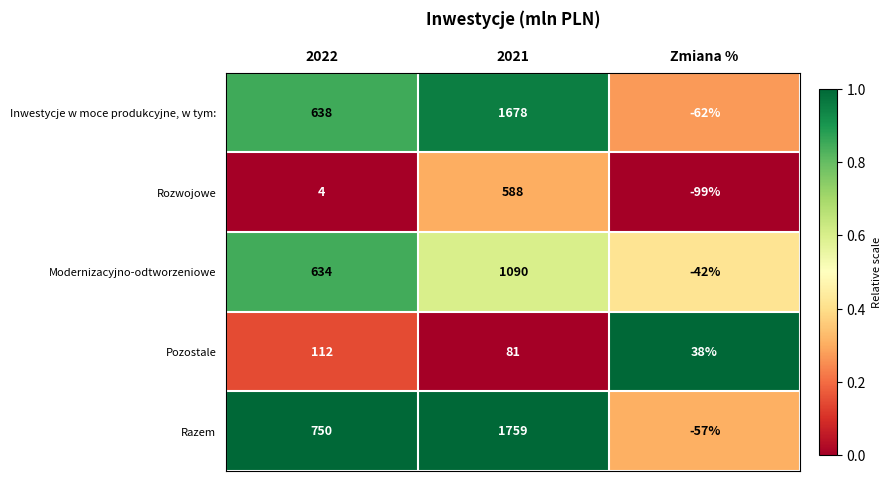

What is the average value of the Modernizacyjno-odtworzeniowe series?

561